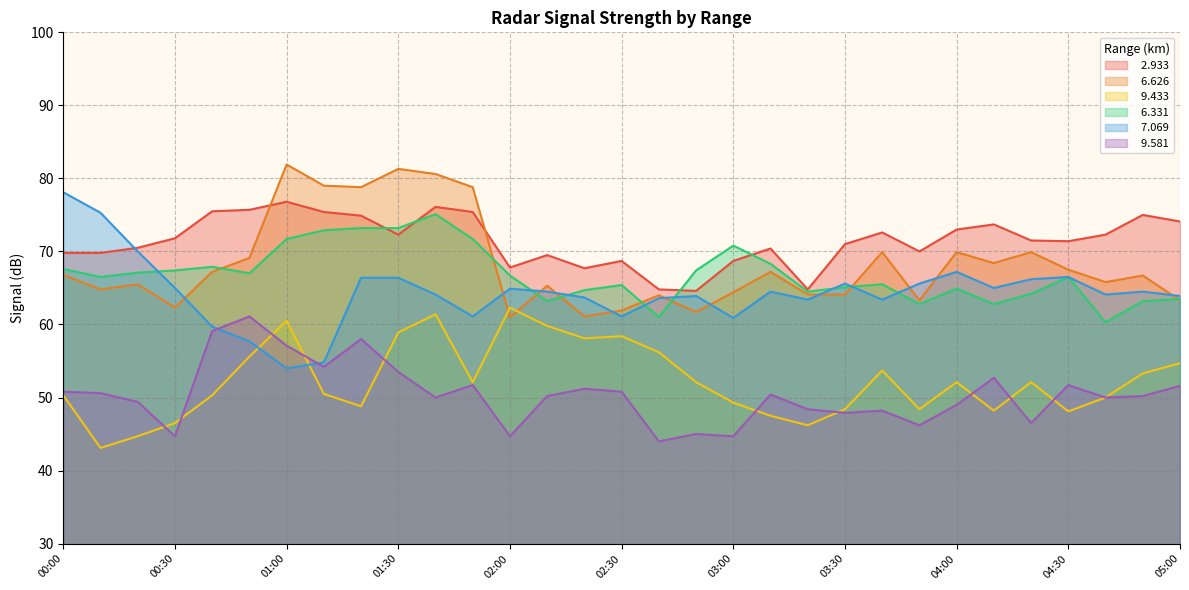

In   6.331, how many points are higher than both neighbors (excluding endpoints)?

7